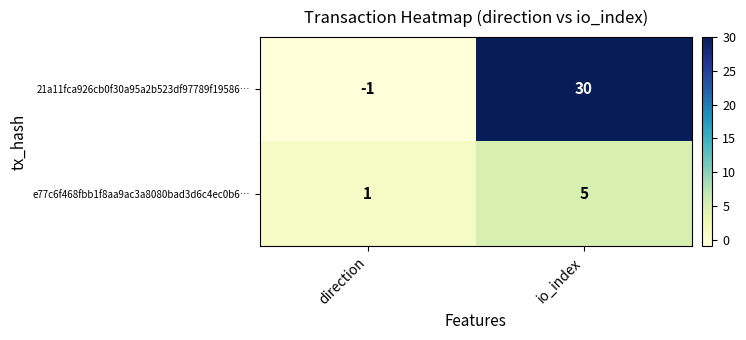

True or false: e77c6f468fbb1f8aa9ac3a8080bad3d6c4ec0b6… has a value of 1 at direction.

True